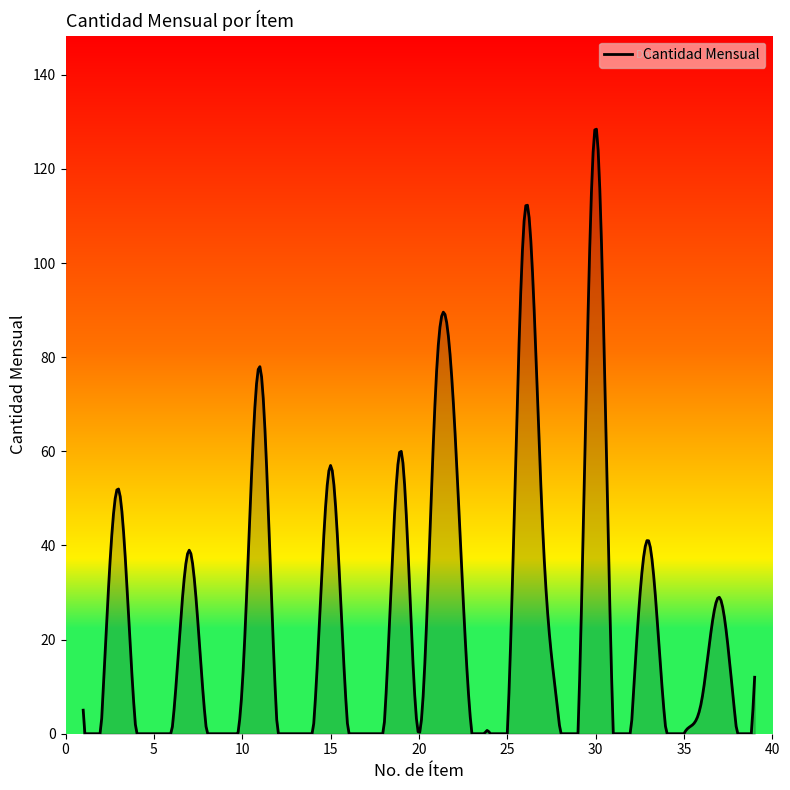

What is the difference between the maximum and minimum values?

129